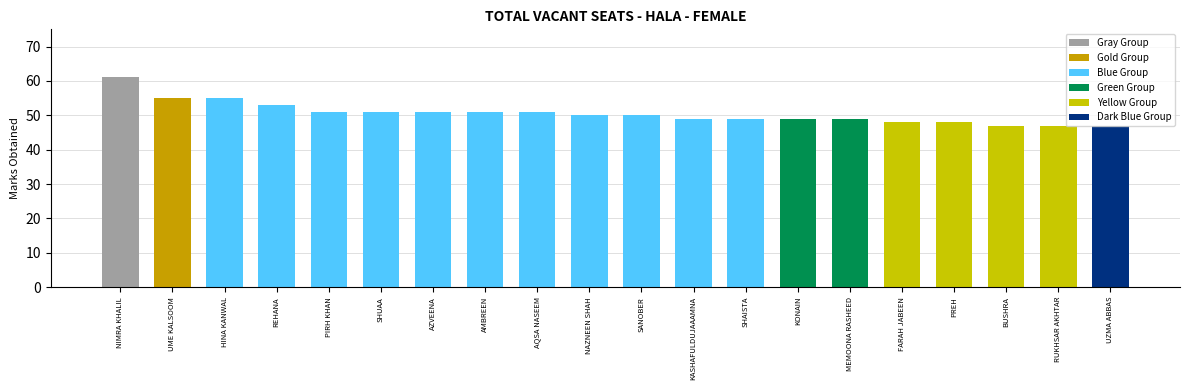

Count the number of categories in the chart.

20